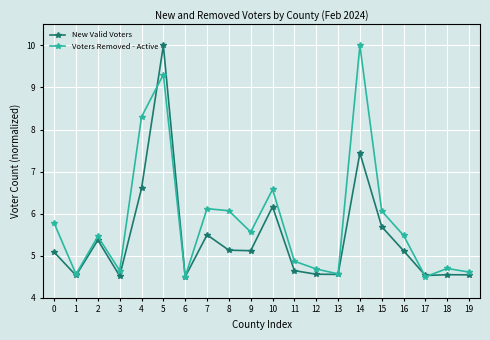

The value of New Valid Voters at 12 is 4.6. True or false?

True